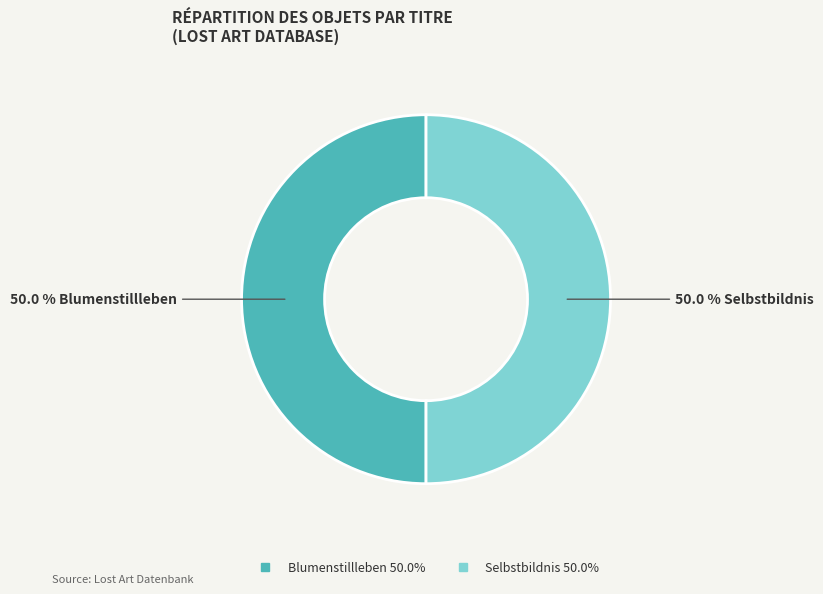

What percentage do Blumenstillleben and Selbstbildnis together represent?

100.0%